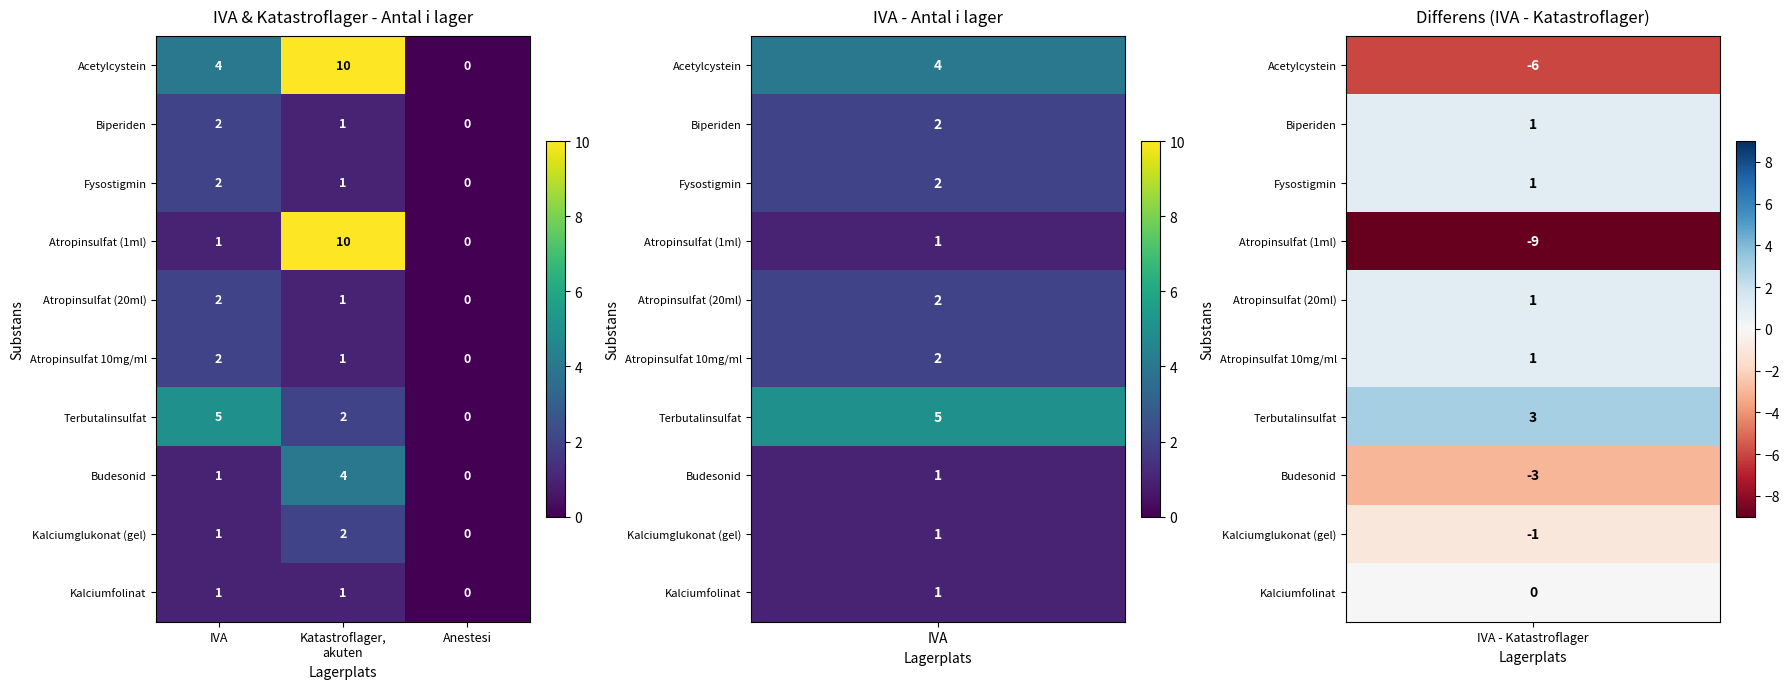

Reading left to right, what are all the values shown in this chart?

Acetylcystein: 4	10	0
Biperiden: 2	1	0
Fysostigmin: 2	1	0
Atropinsulfat (1ml): 1	10	0
Atropinsulfat (20ml): 2	1	0
Atropinsulfat 10mg/ml: 2	1	0
Terbutalinsulfat: 5	2	0
Budesonid: 1	4	0
Kalciumglukonat (gel): 1	2	0
Kalciumfolinat: 1	1	0